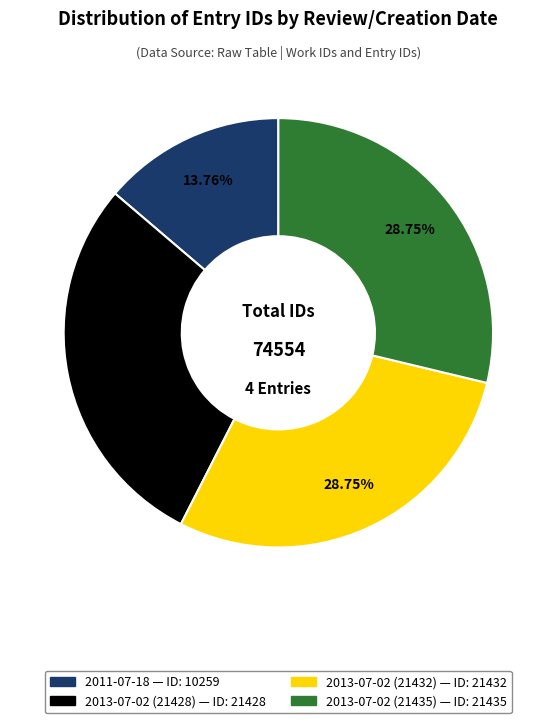

What percentage is the 2013-07-02 (21428) slice, to the nearest percent?

29%